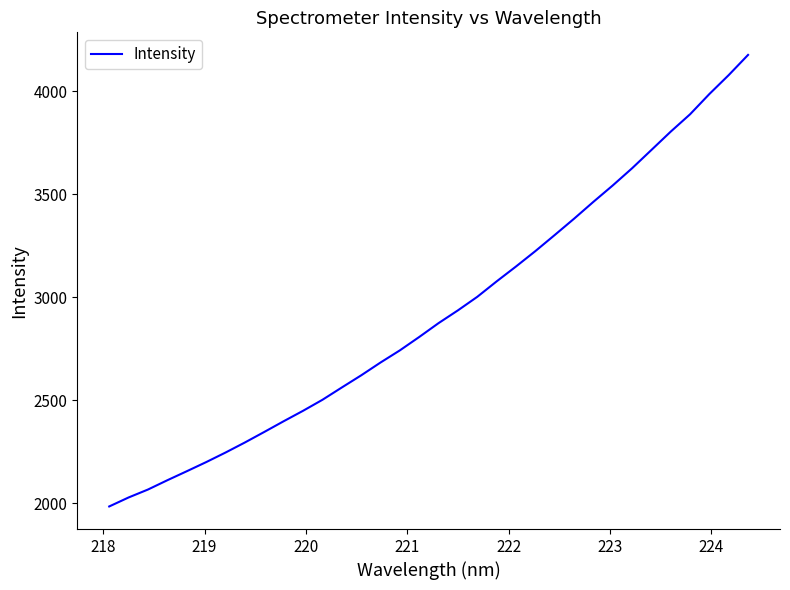

What is the smallest value displayed?

1983.4